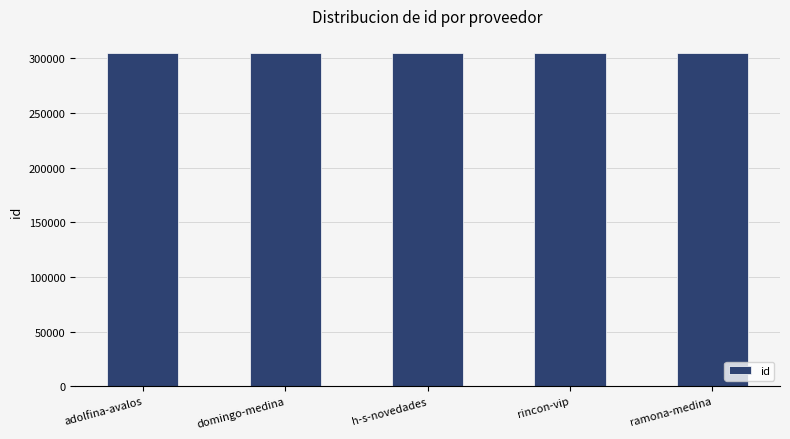

What is the smallest value displayed?

305387